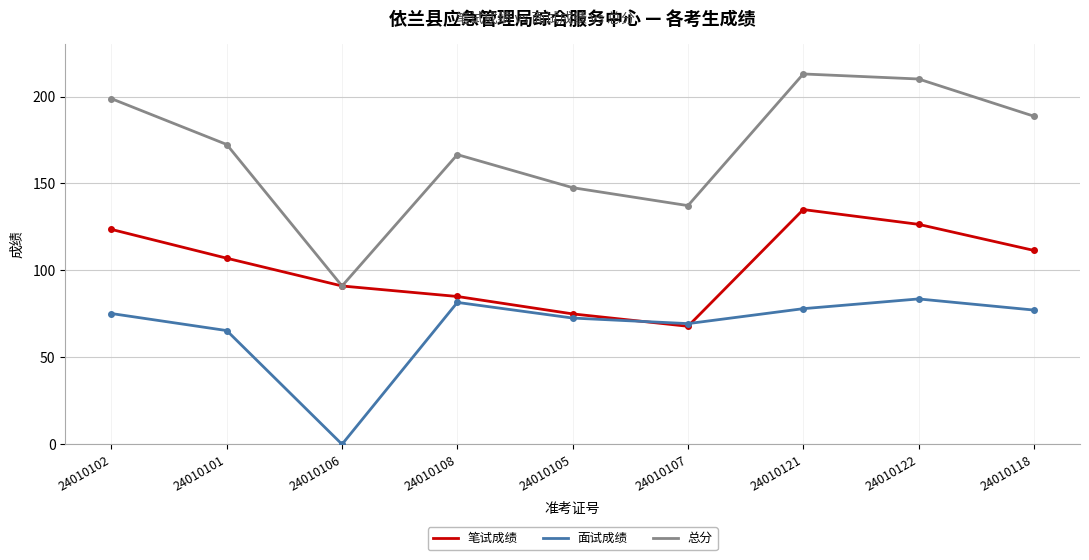

Is the value of 笔试成绩 at 24010102 greater than the value of 总分 at 24010105?

No